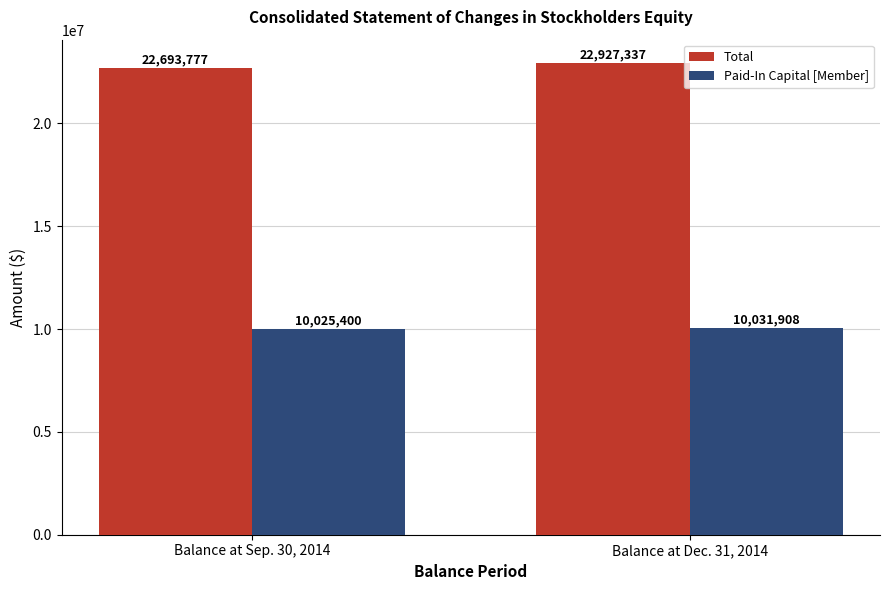

Is the value of Total at Balance at Dec. 31, 2014 greater than the value of Paid-In Capital [Member] at Balance at Dec. 31, 2014?

Yes